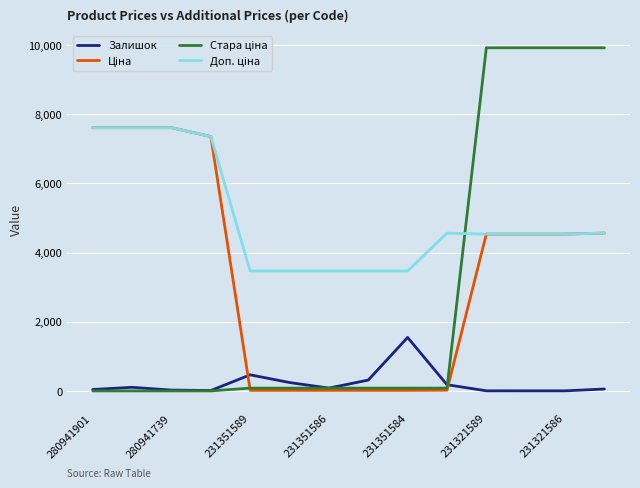

What is the highest value of the Залишок series?

1545.0